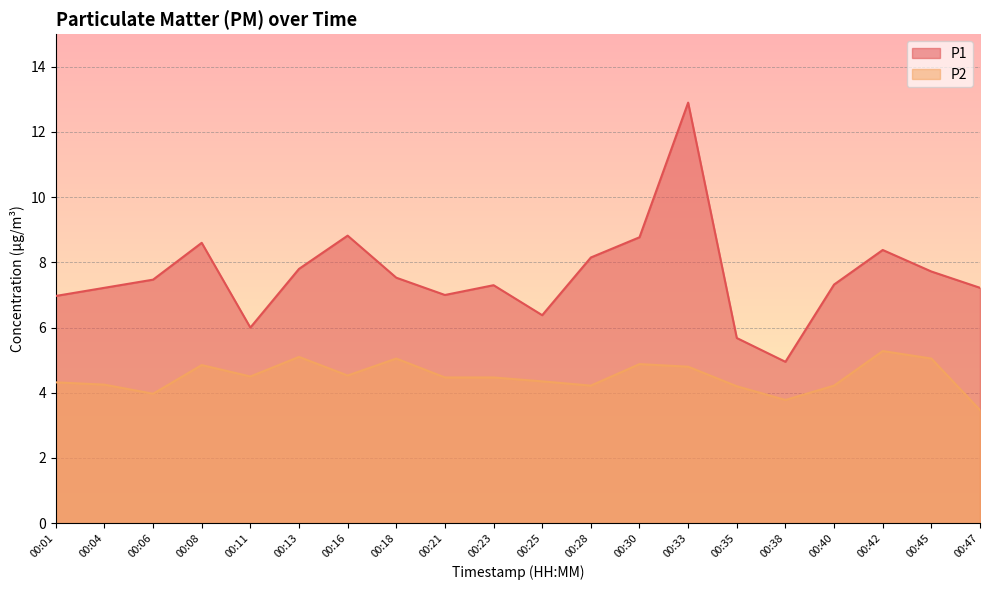

What is the sum of the P1 values at 00:18 and 00:33?

20.4